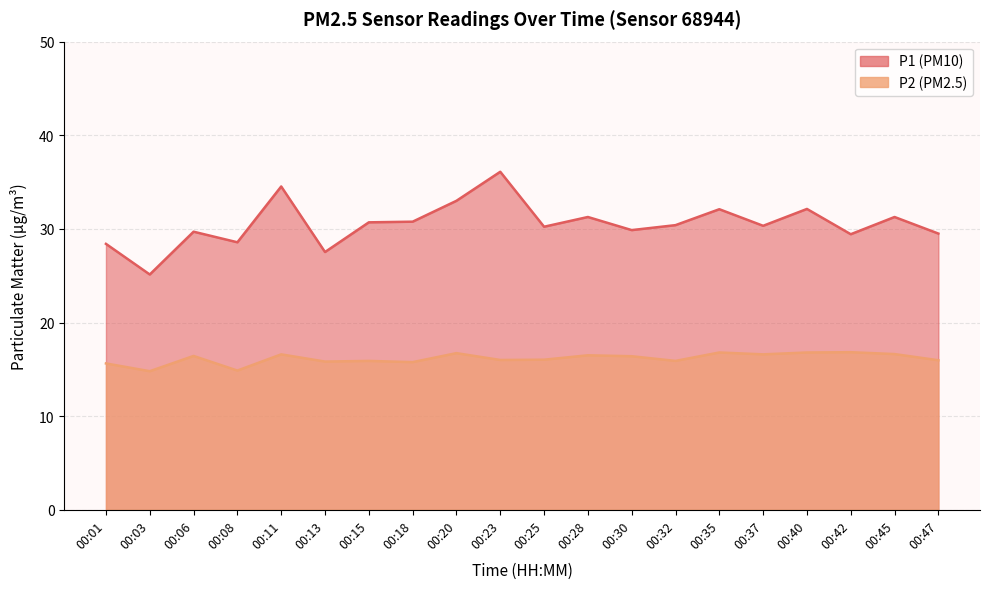

What are all the series names shown in the legend?

P1, P2